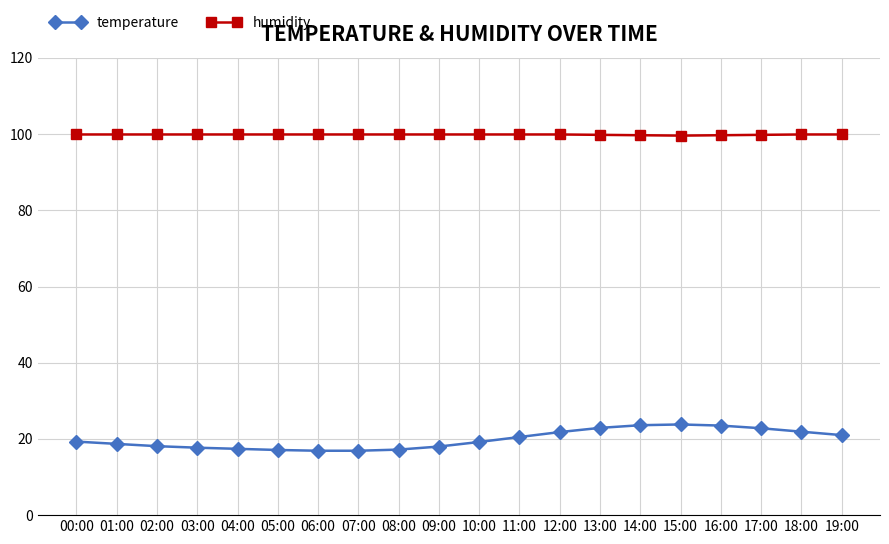

What position from the right is 07:00?

13